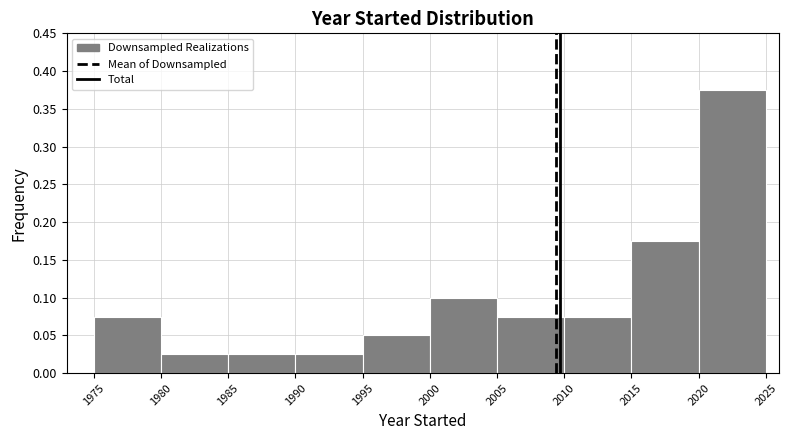

Reading left to right, transcribe this chart: for each bar, give the range it covers on the x-axis and its height. The values are not printed on the chart, so give them approximately, as read against the axis.

1975 to 1980: 0.075
1980 to 1985: 0.025
1985 to 1990: 0.025
1990 to 1995: 0.025
1995 to 2000: 0.050
2000 to 2005: 0.100
2005 to 2010: 0.075
2010 to 2015: 0.075
2015 to 2020: 0.175
2020 to 2025: 0.375